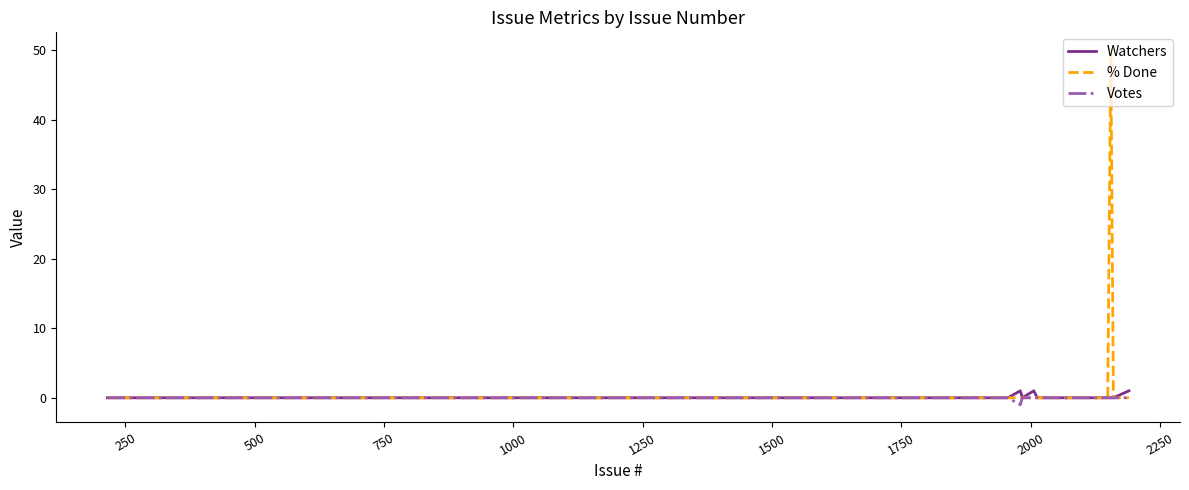

Which series has the largest total across all categories?

% Done